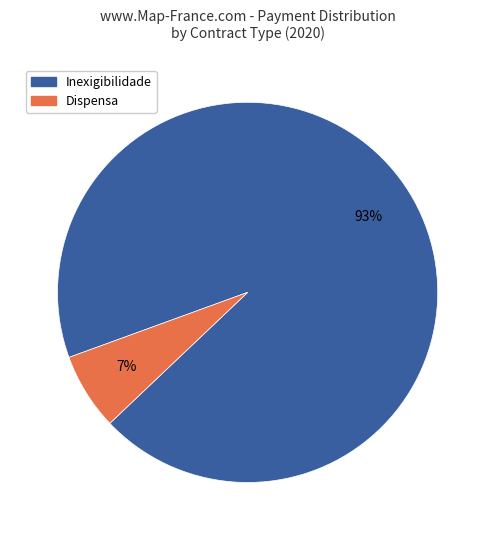

To the nearest percent, what is the average slice percentage?

50%